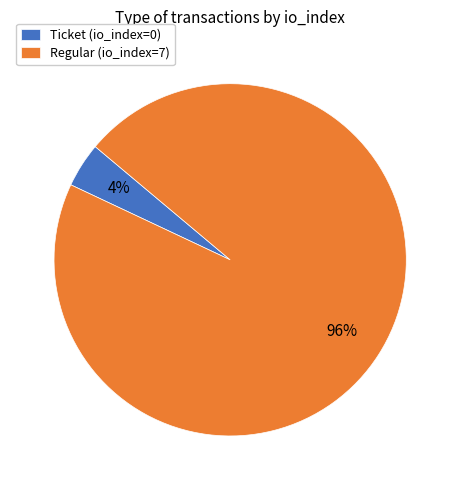

Does any single category account for the majority?

Yes